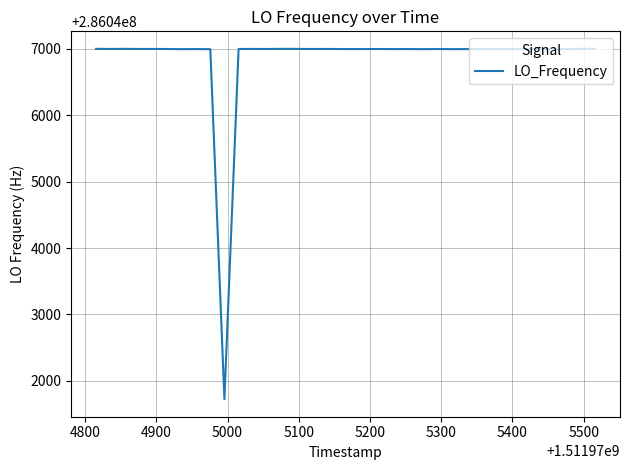

What is the greatest value displayed?

286047001.2